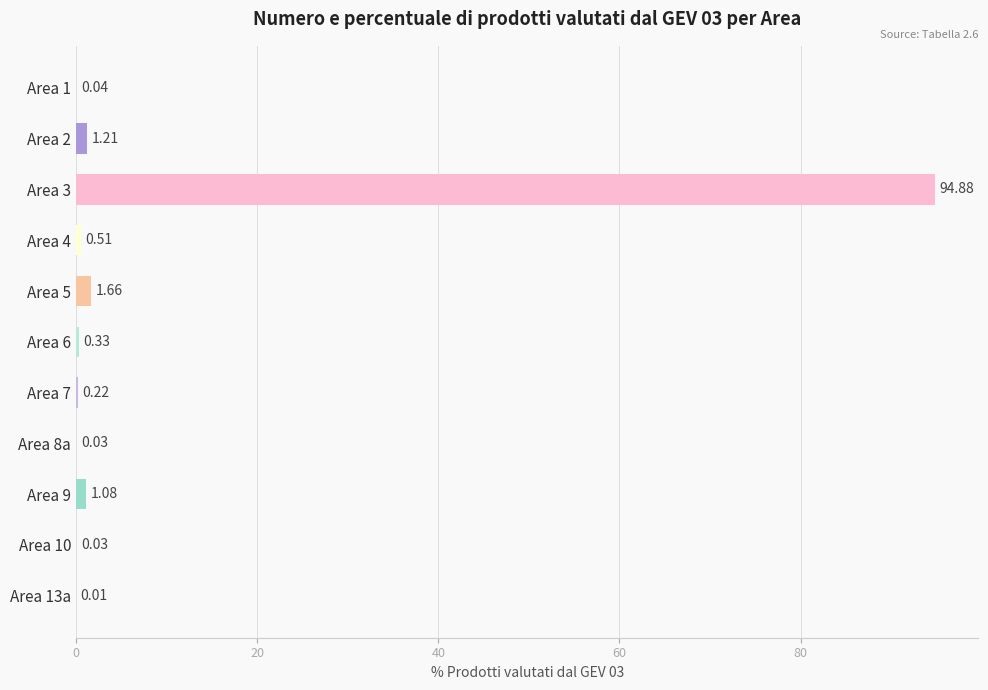

What is the sum of the values at Area 5 and Area 6?

2.0